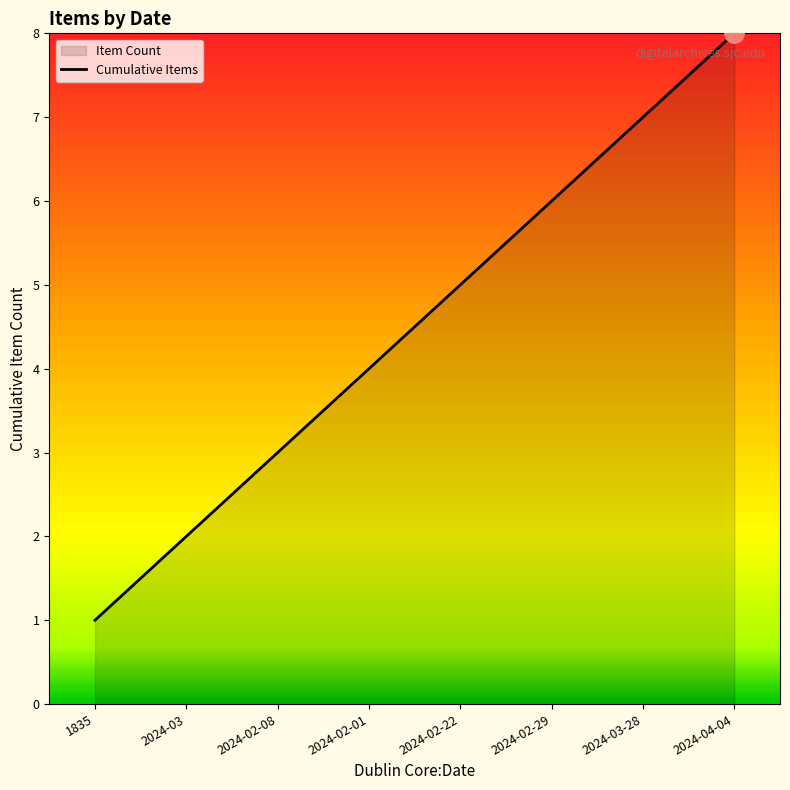

Which label corresponds to the largest value in the chart?

2024-04-04